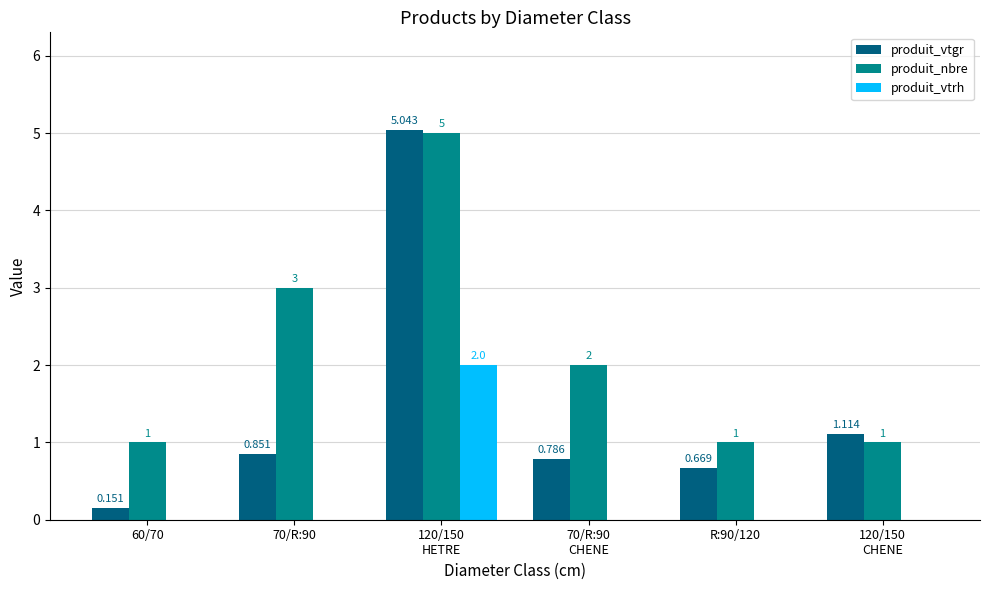

How many series are shown in this chart?

3